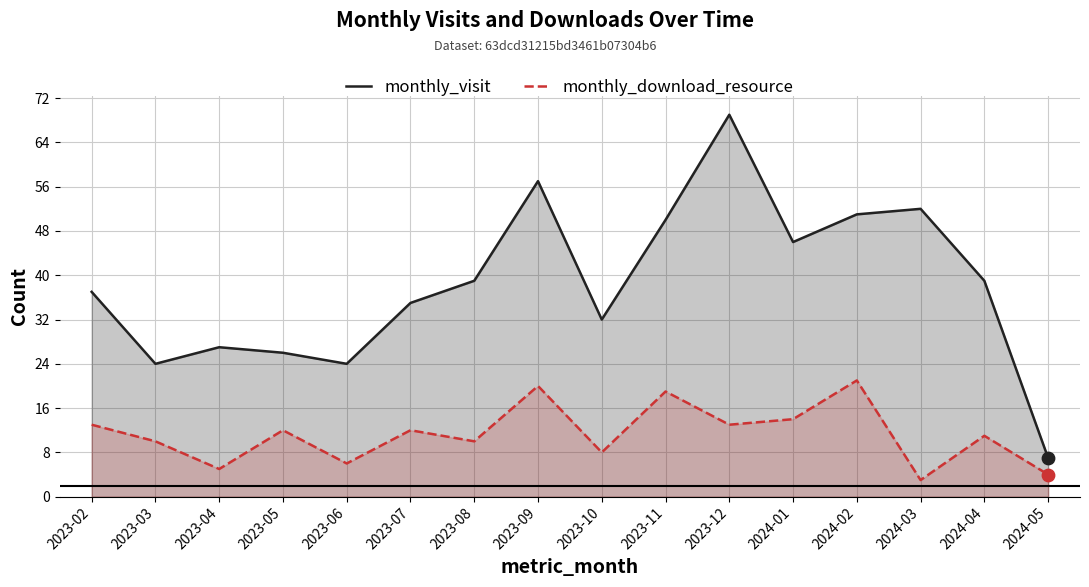

What is the total value across all series at 2023-08?

49